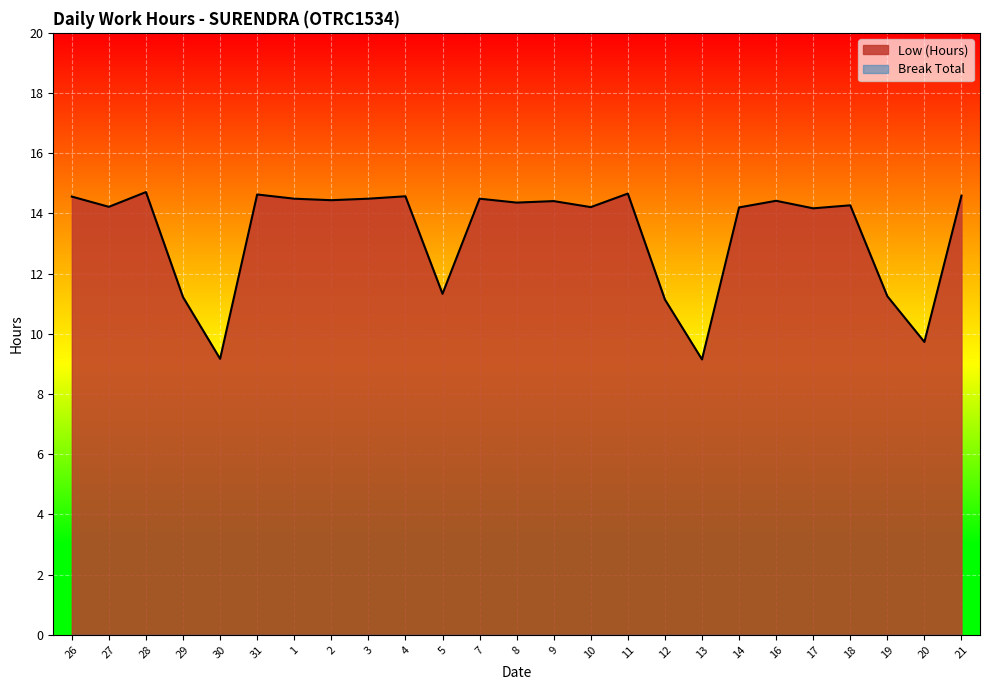

Read the value at 2.

14.4